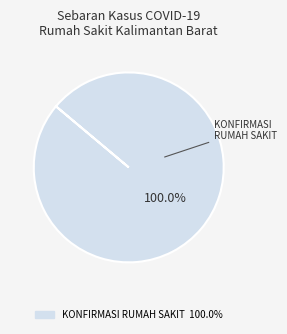

How many slices are in this pie chart?

1